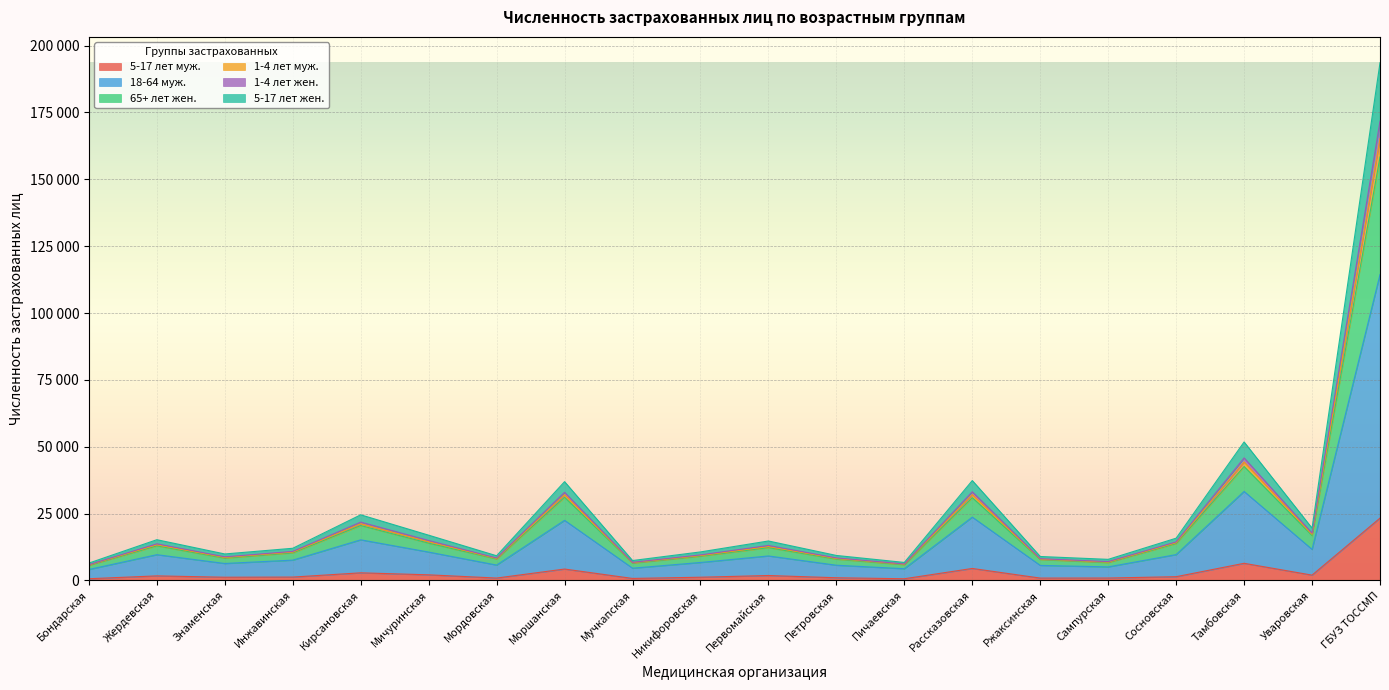

Between Мичуринская and Петровская, which is larger?

Мичуринская